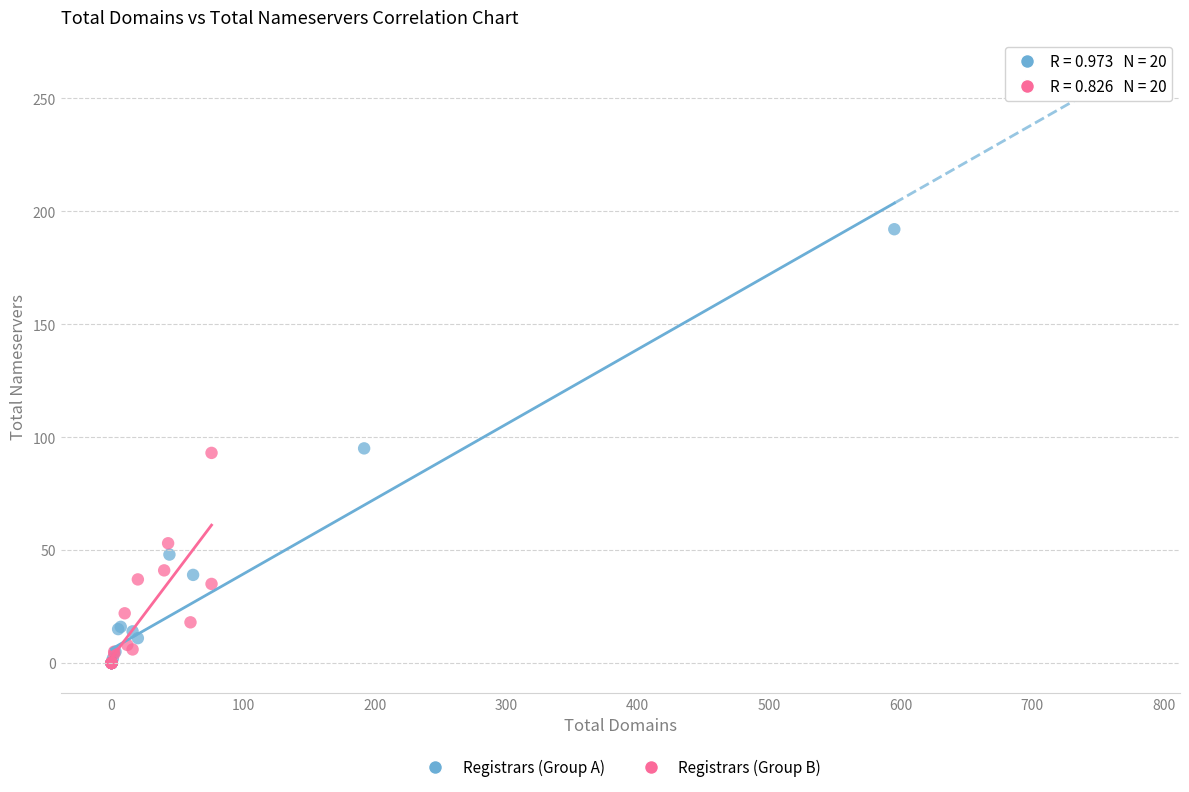

Which series contains the highest Y value?

Registrars (Group A)